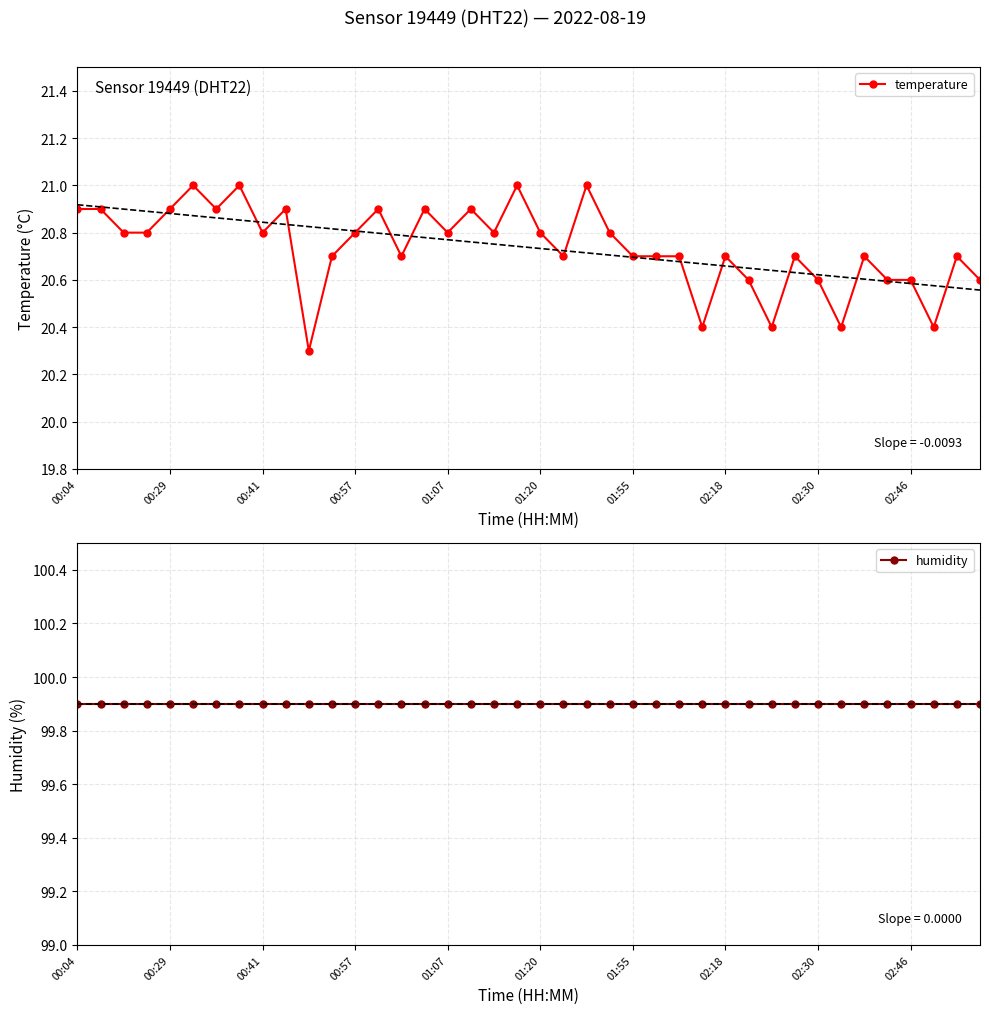

In temperature, how many points are higher than both neighbors (excluding endpoints)?

12